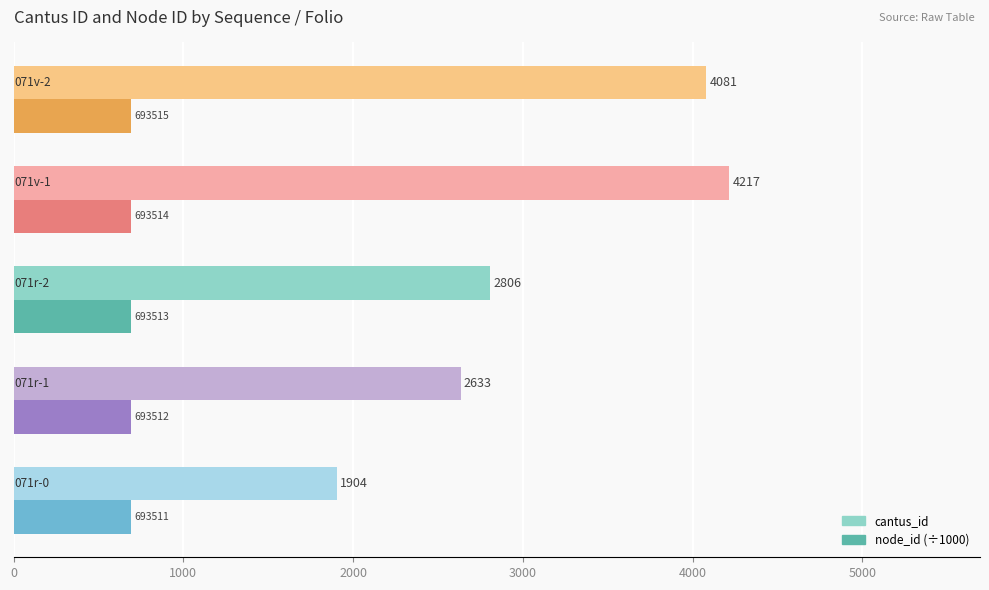

List the series in order of their peak value, lowest first.

node_id (÷1000), cantus_id